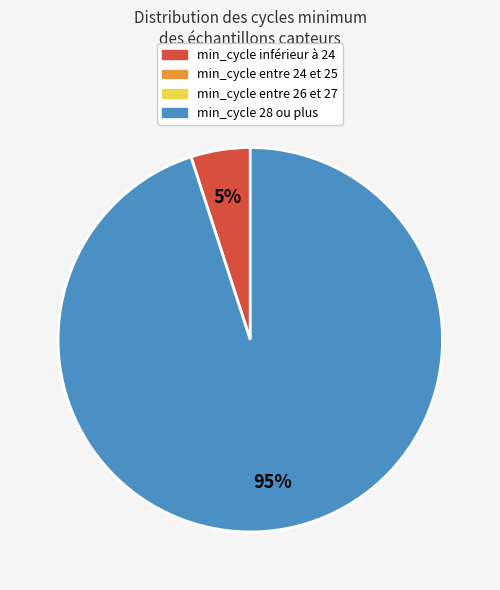

To the nearest percent, what is the difference between the largest and smallest slice percentages?

90%